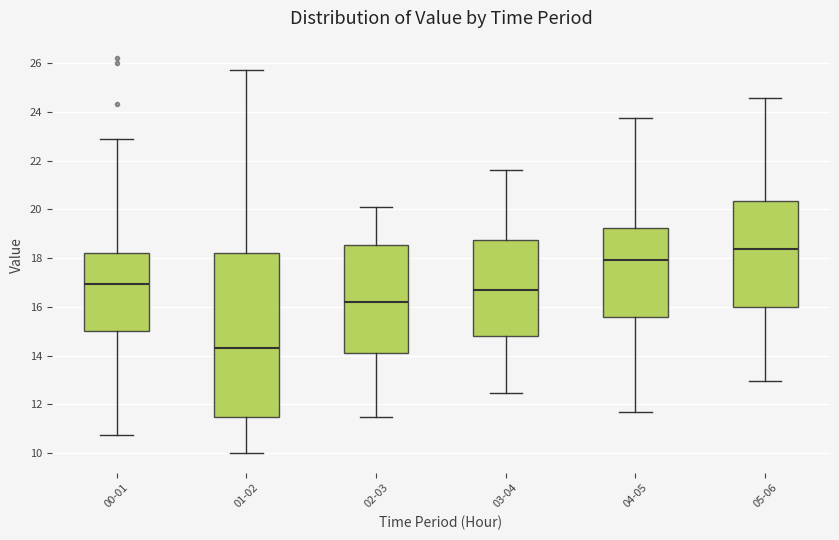

Where is the lower edge of the box for 03-04 on the y-axis? The values are not printed on the chart, so give them approximately, as read against the axis.

14.8